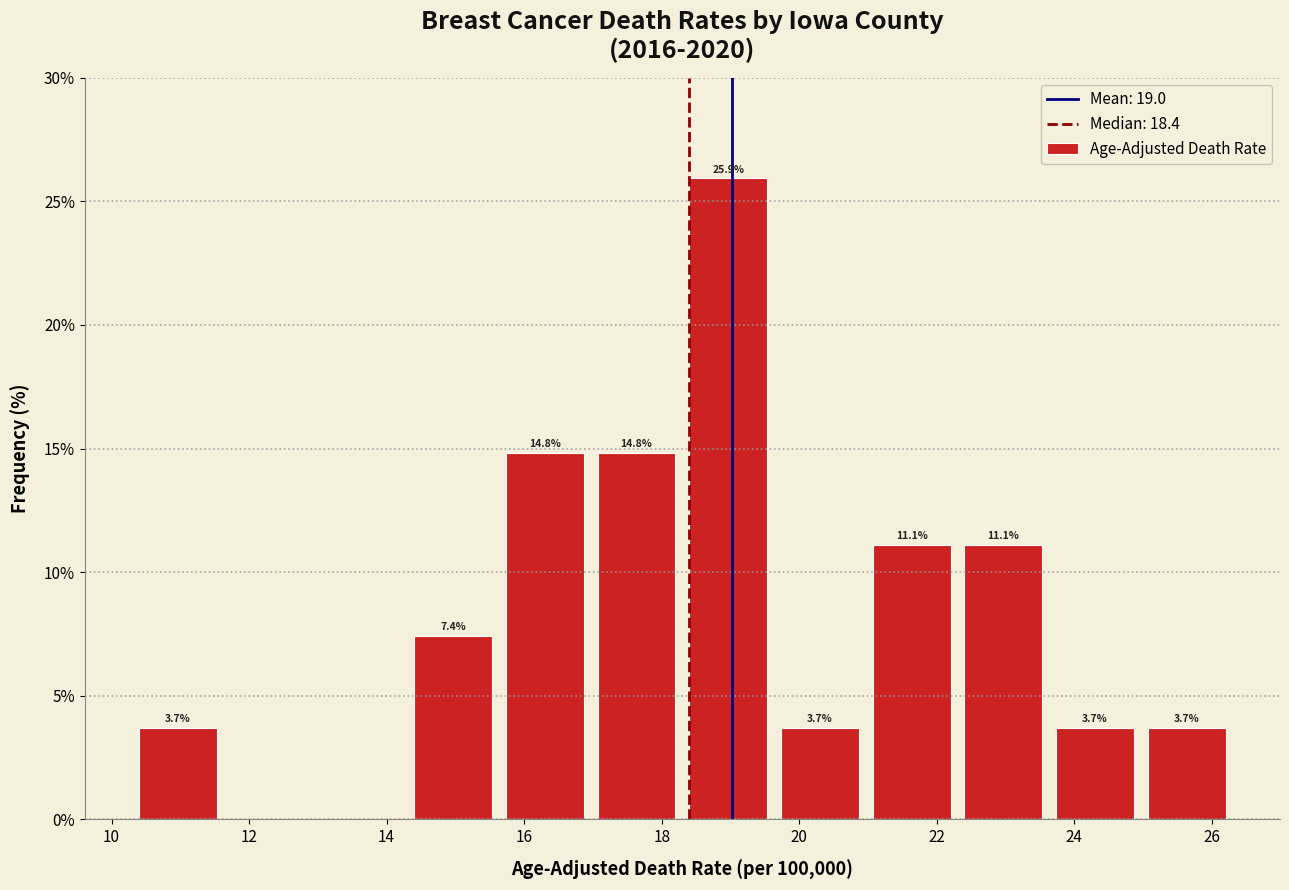

Which range on the x-axis has the tallest bar?

18.4 to 19.6